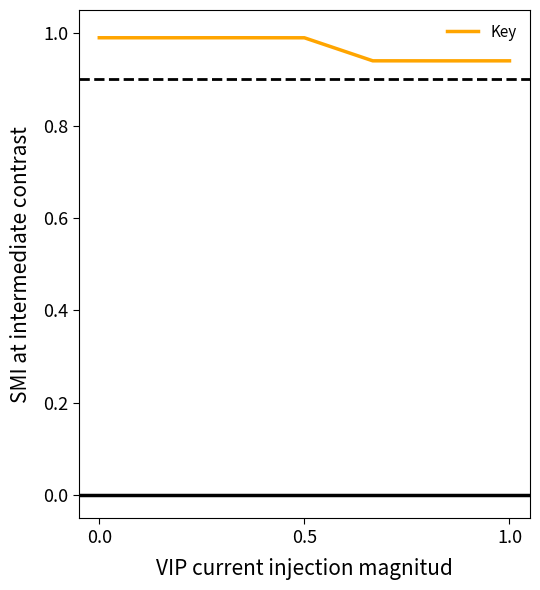

What is the sum of all values?

6.8